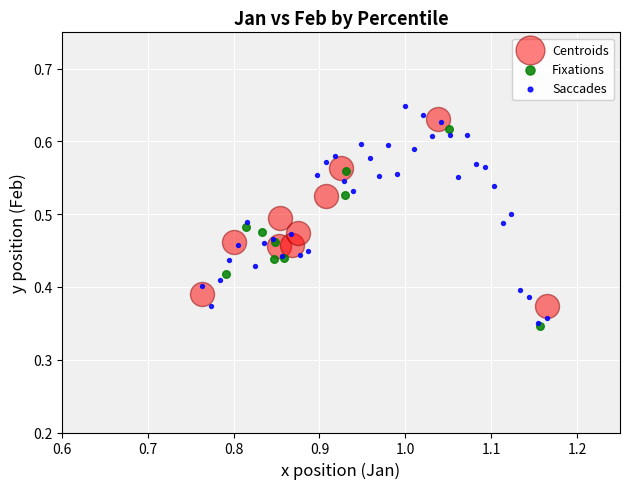

Which series has the widest spread of Y values?

Saccades